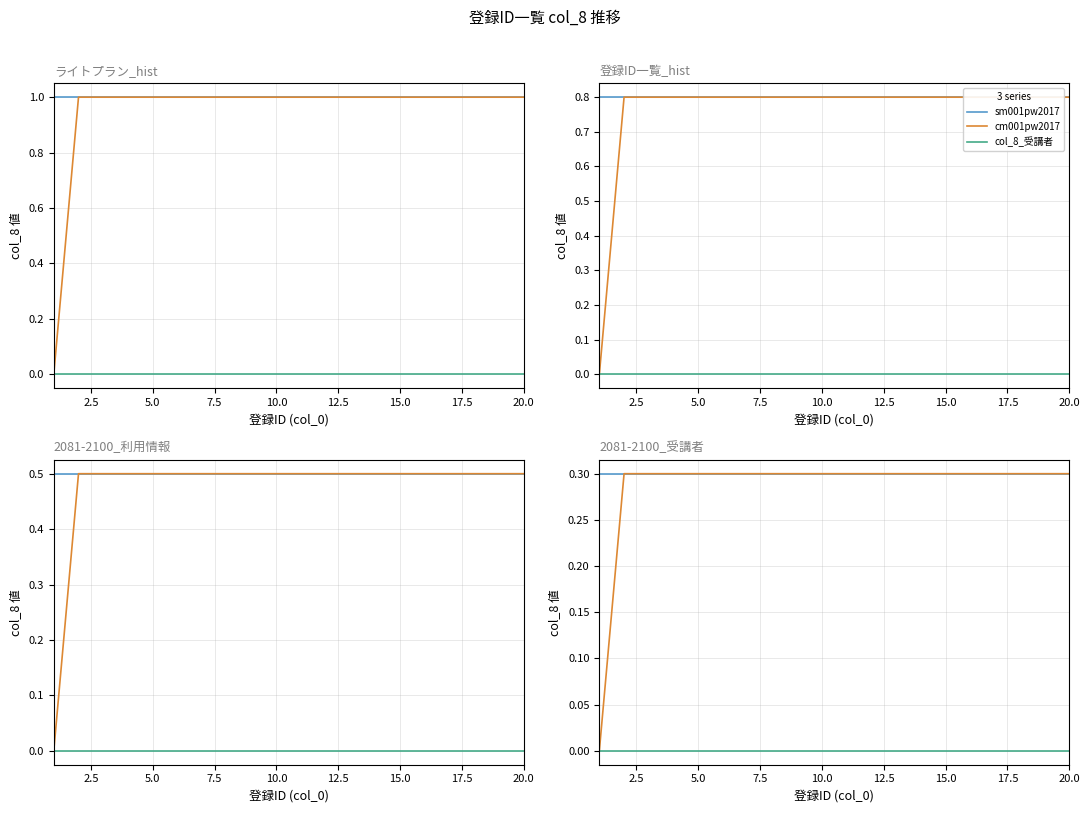

Count the number of categories in the chart.

20